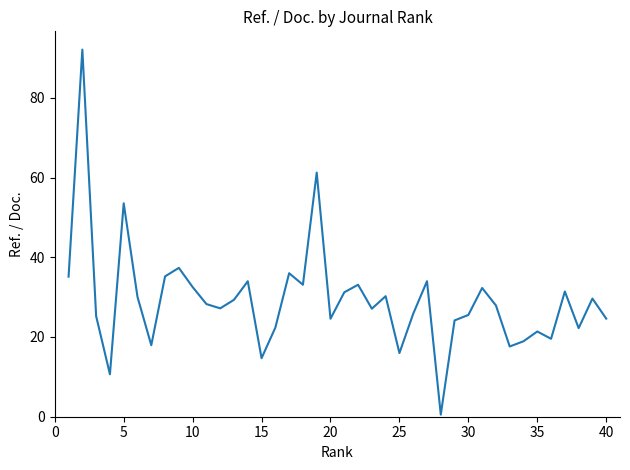

What is the maximum value shown in the chart?

92.1